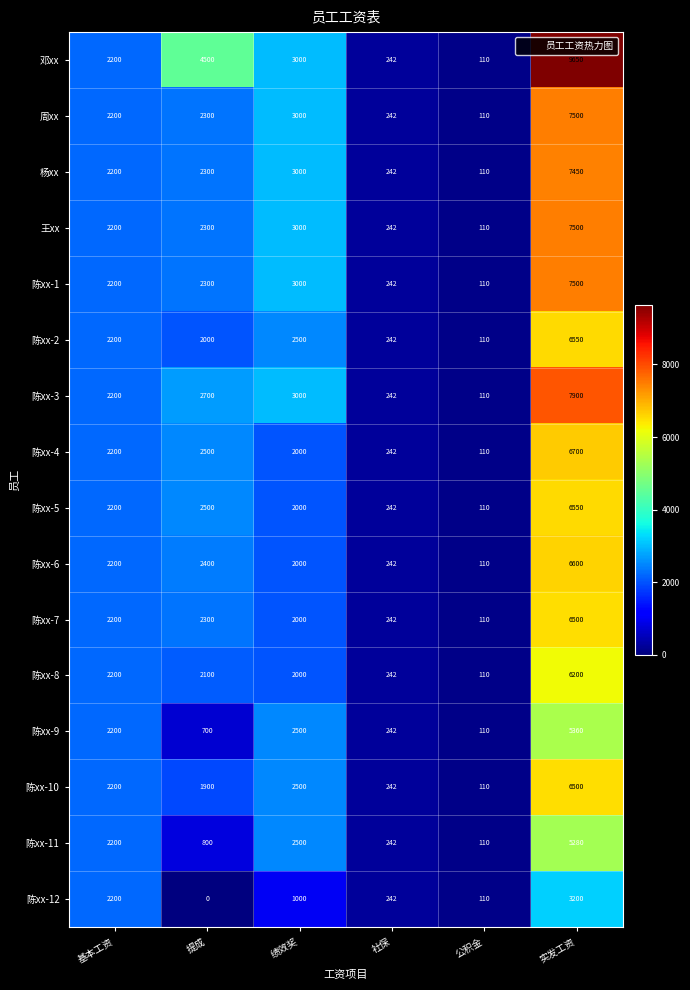

True or false: 陈xx-8 has a value of 2100 at 提成.

True